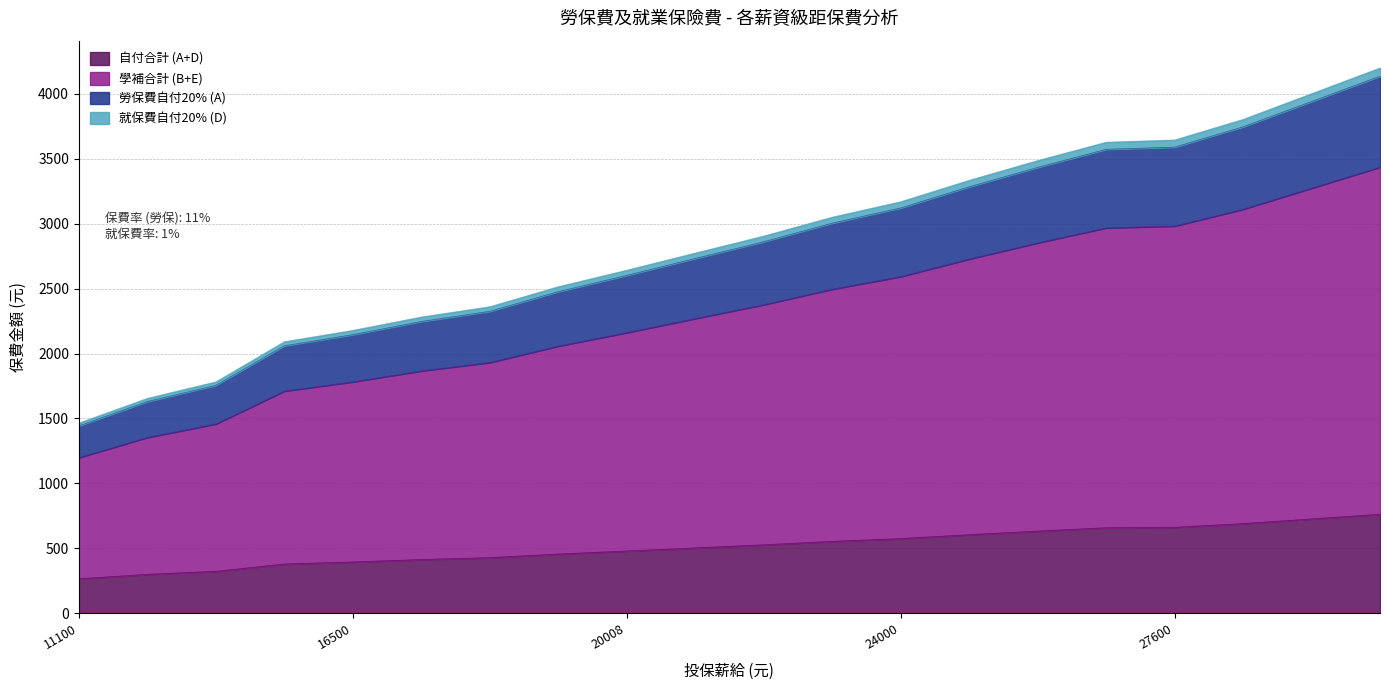

How many lines are shown in the chart?

4